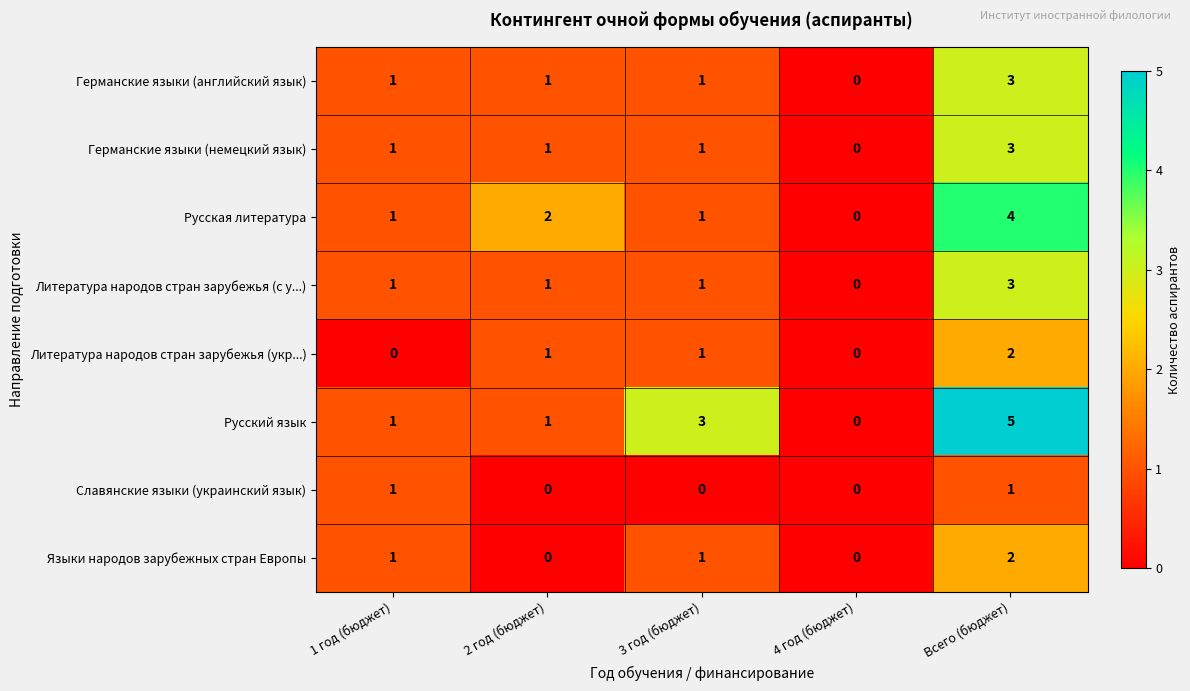

Is it true that Русский язык equals 0 at 4 год (бюджет)?

True